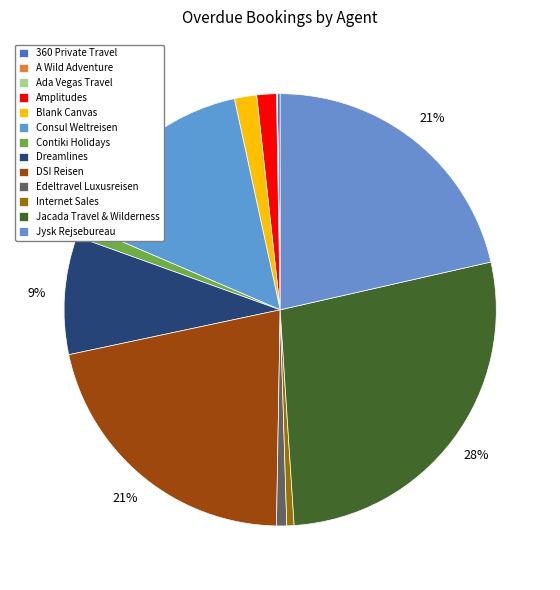

Rank the categories by value from highest to lowest.

Jacada Travel & Wilderness, Jysk Rejsebureau, DSI Reisen, Consul Weltreisen, Dreamlines, Blank Canvas, Amplitudes, Contiki Holidays, Edeltravel Luxusreisen, Internet Sales, 360 Private Travel, Ada Vegas Travel, A Wild Adventure